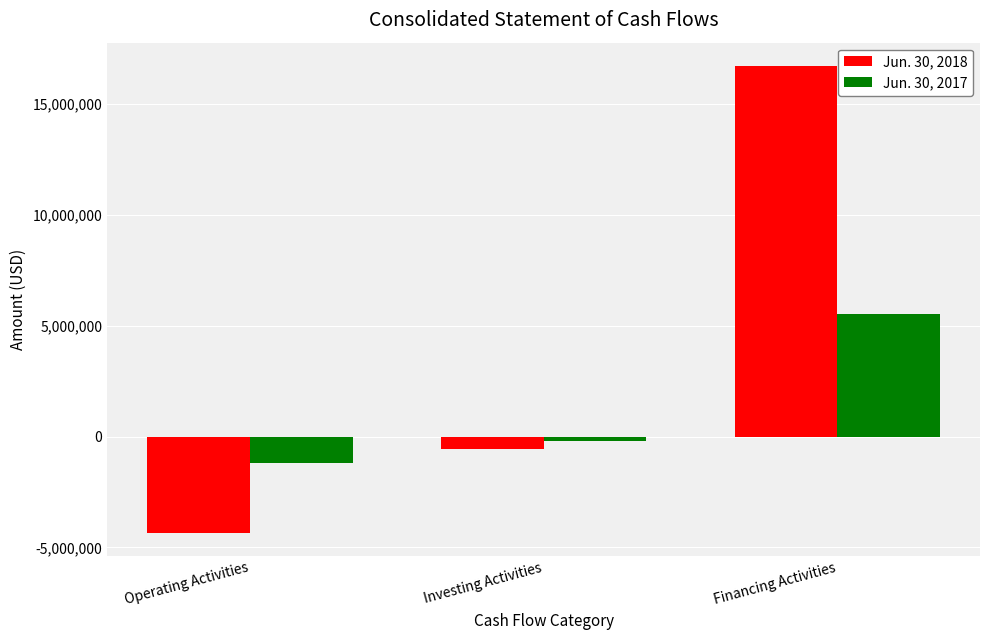

How many bars are there in each group?

2